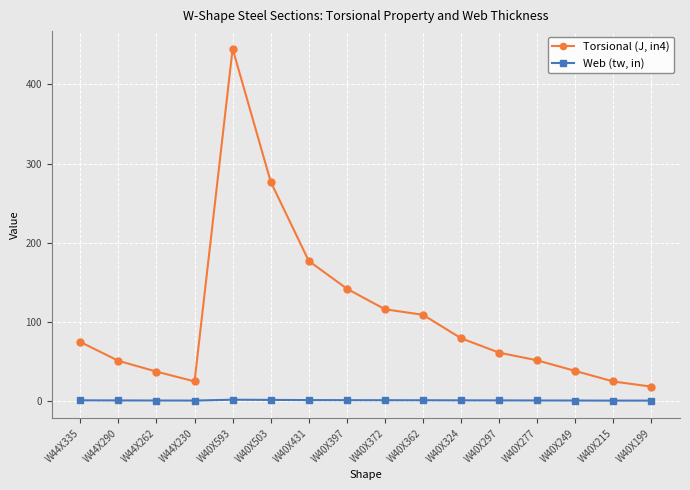

At W40X249, list the series in order from smallest to largest.

Web (tw, in), Torsional (J, in4)